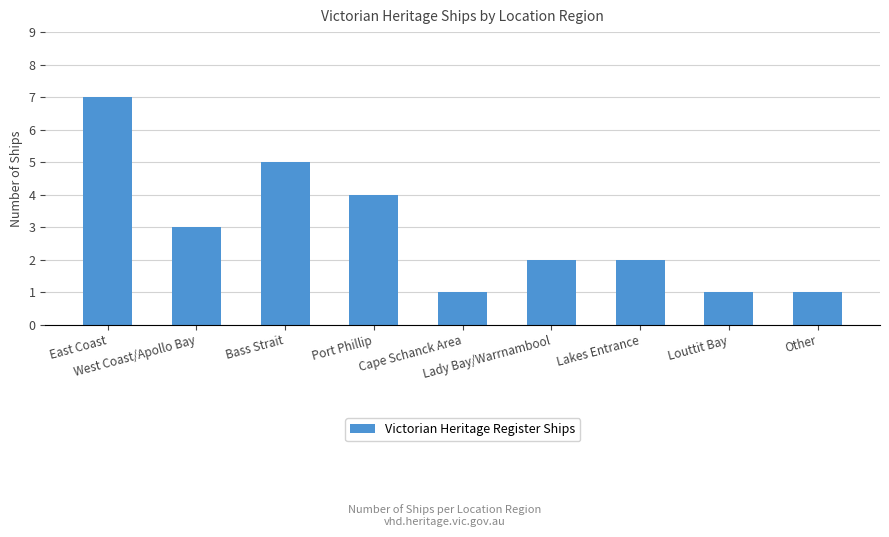

What is the minimum value shown in the chart?

1